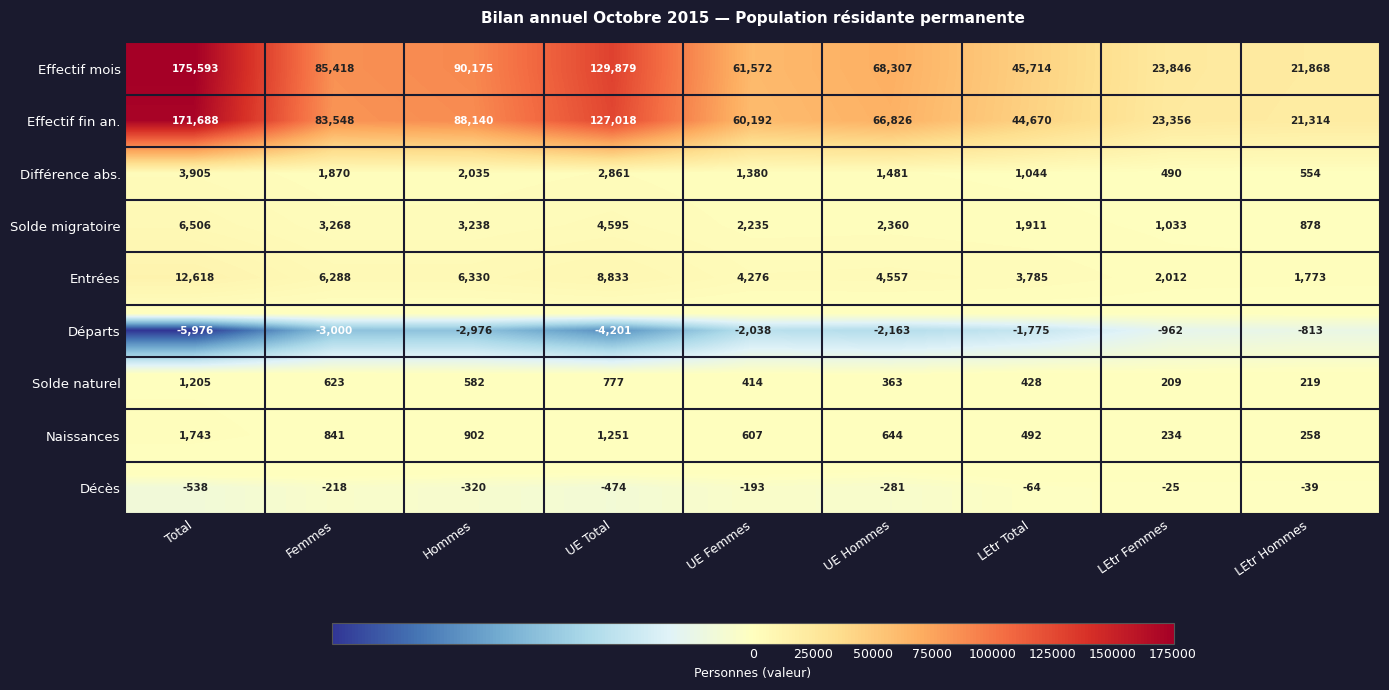

At which category is the sum across all series the highest?

Total